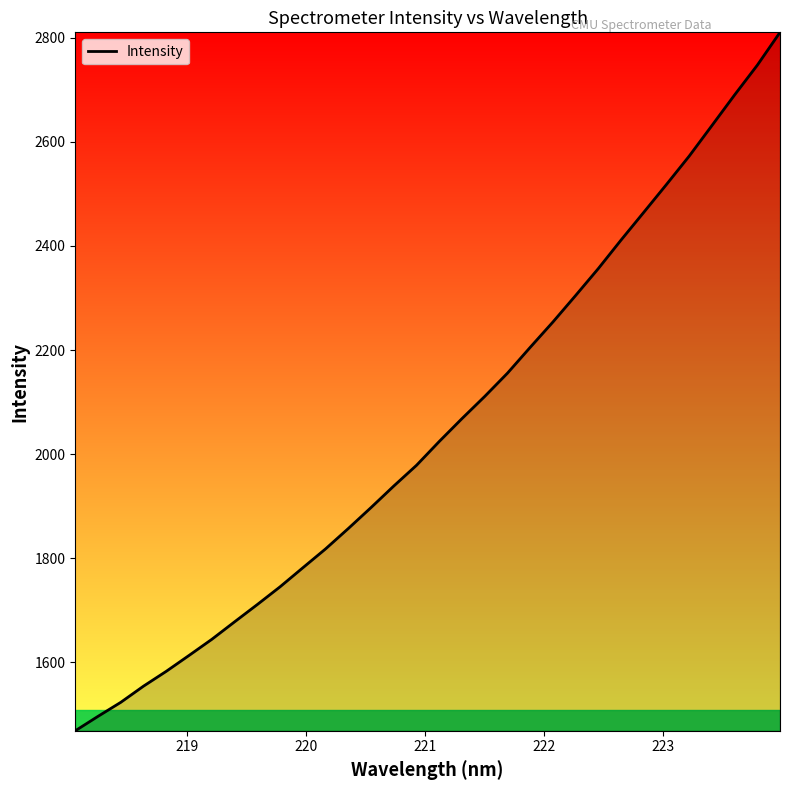

What is the maximum value shown in the chart?

2810.3